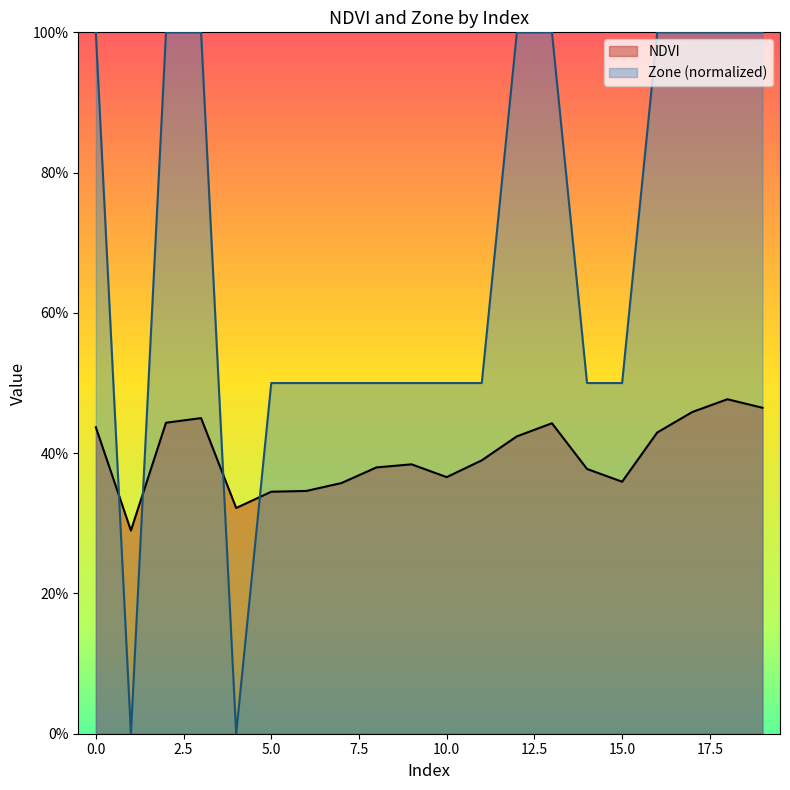

Is it true that NDVI equals 0.2 at 11?

False